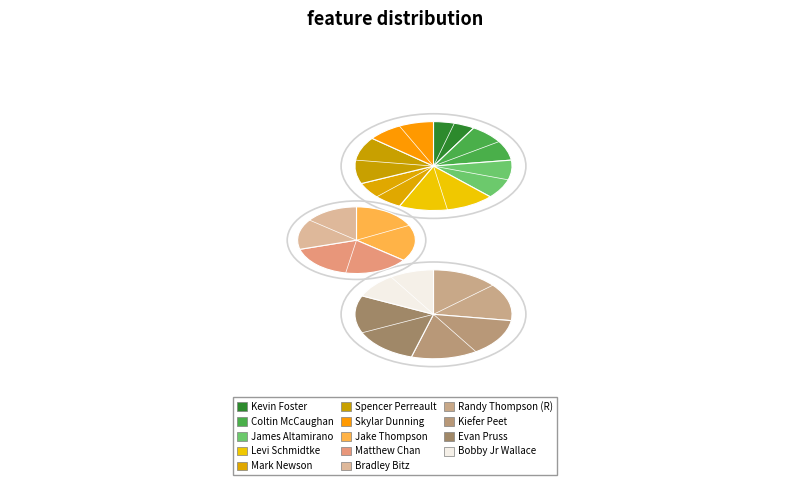

Does Bobby Jr Wallace represent more than half of the total?

No